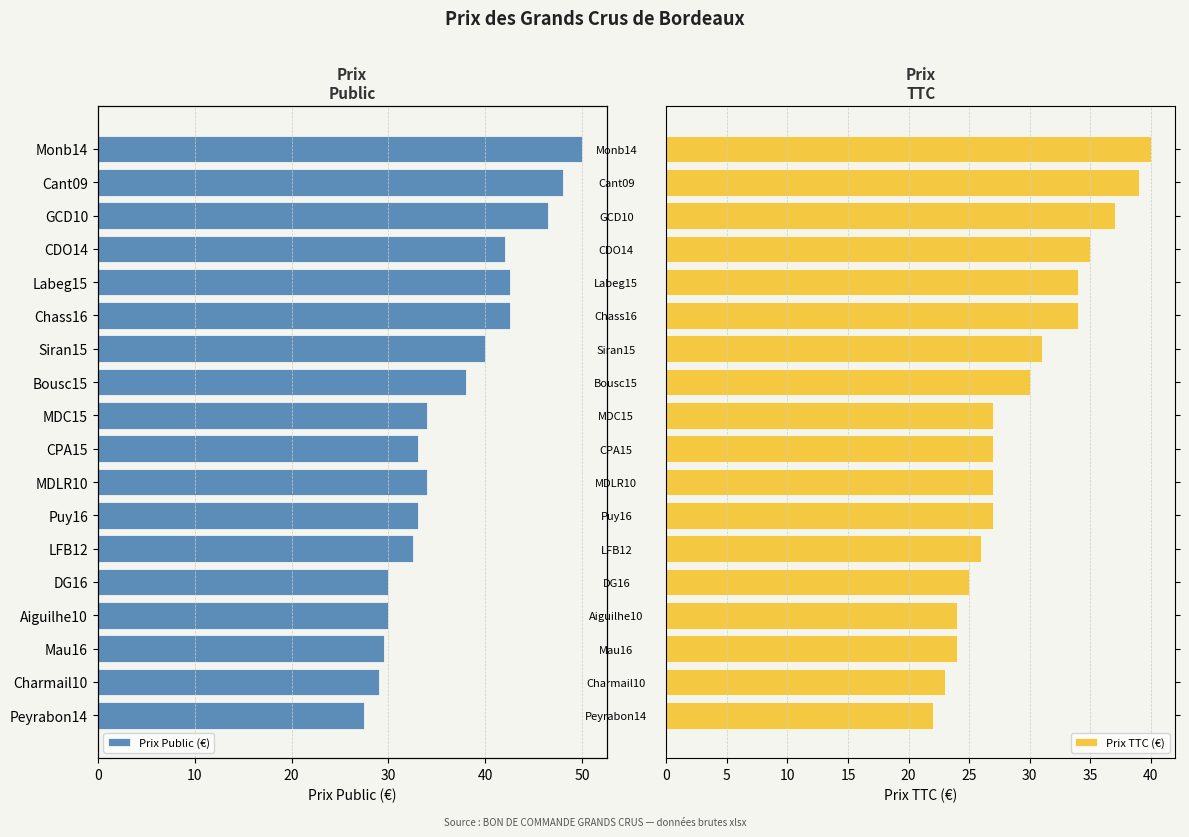

How many bars are there in each group?

2